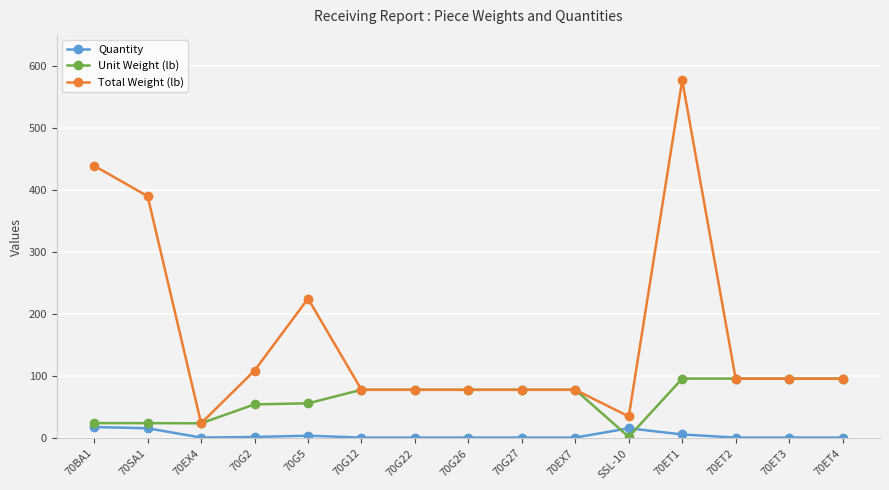

Does the chart display data point markers on the line(s)?

Yes